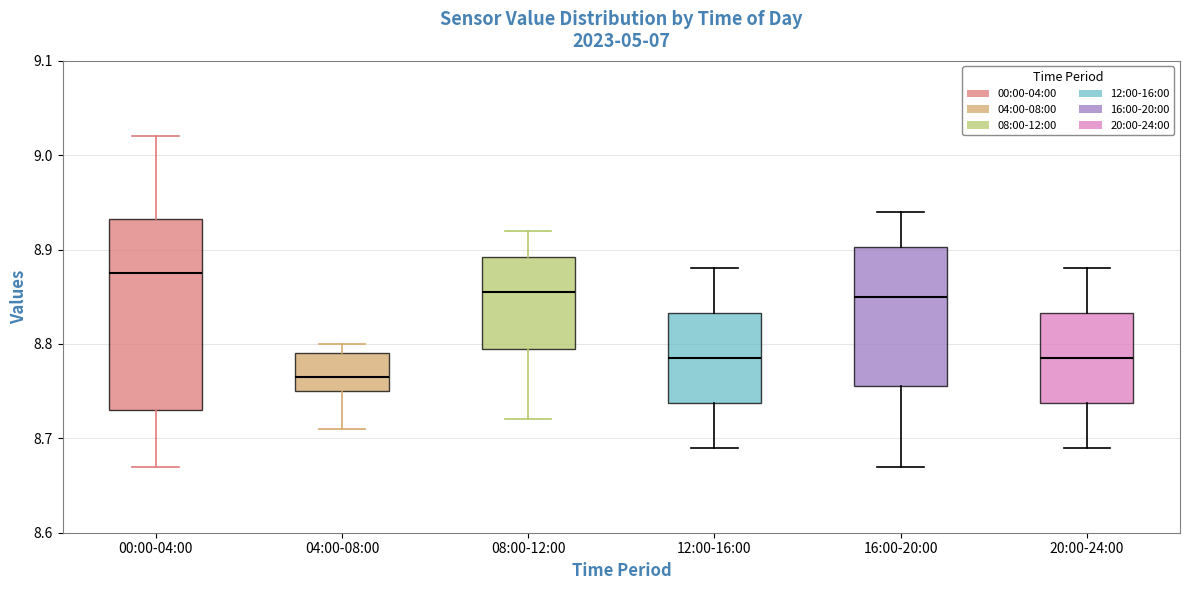

Which box has the highest median line?

00:00-04:00